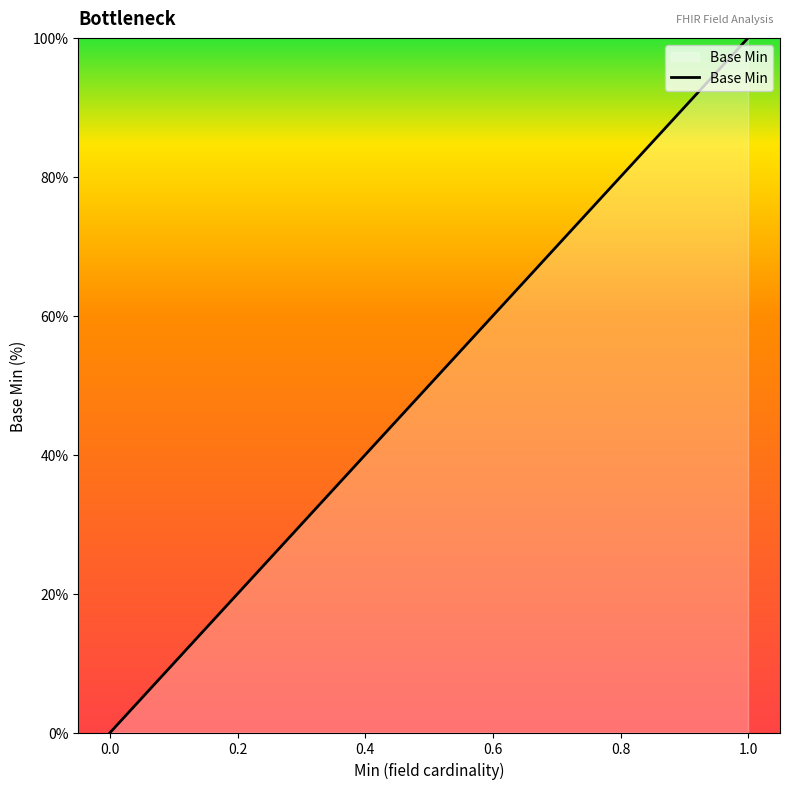

True or false: the data shows 100 at 1.0.

True